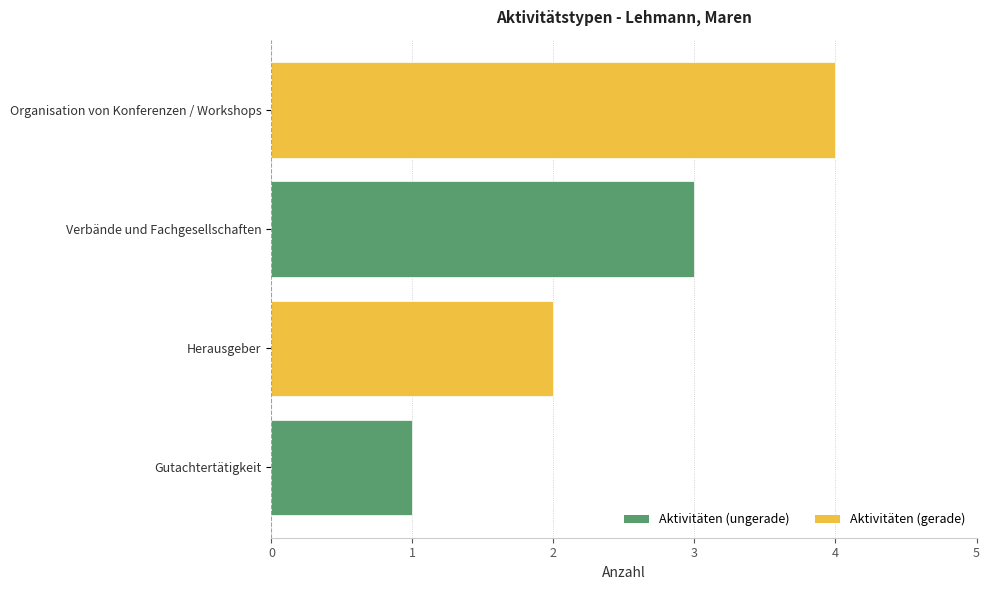

What is the sum of all values?

10